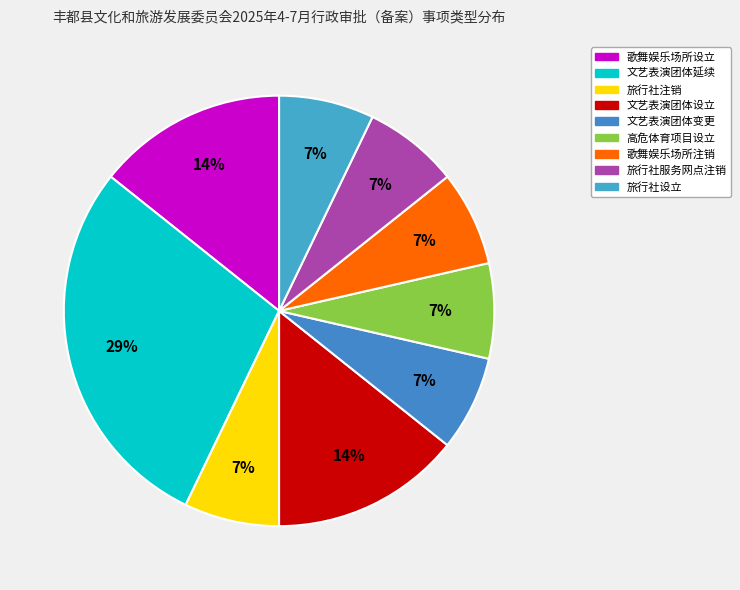

True or false: 文艺表演团体设立 accounts for 26% of the total.

False